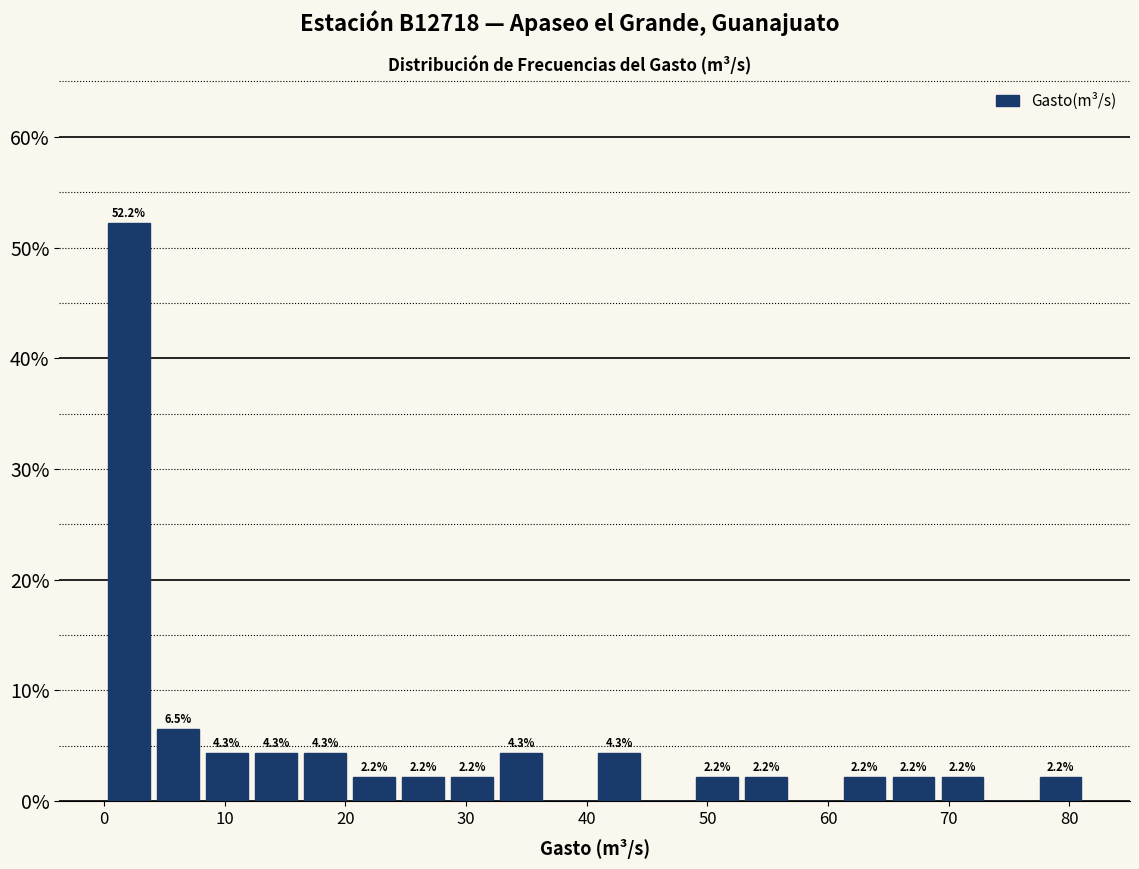

Which range on the x-axis has the tallest bar?

0 to 4